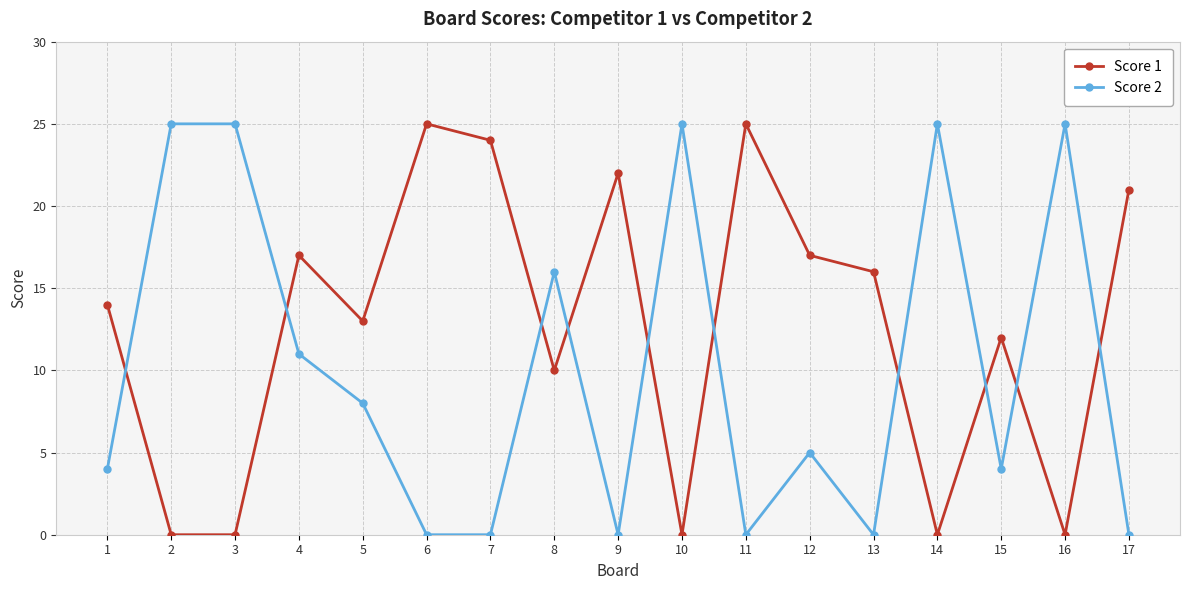

At which label is Score 1 closest to 12?

15